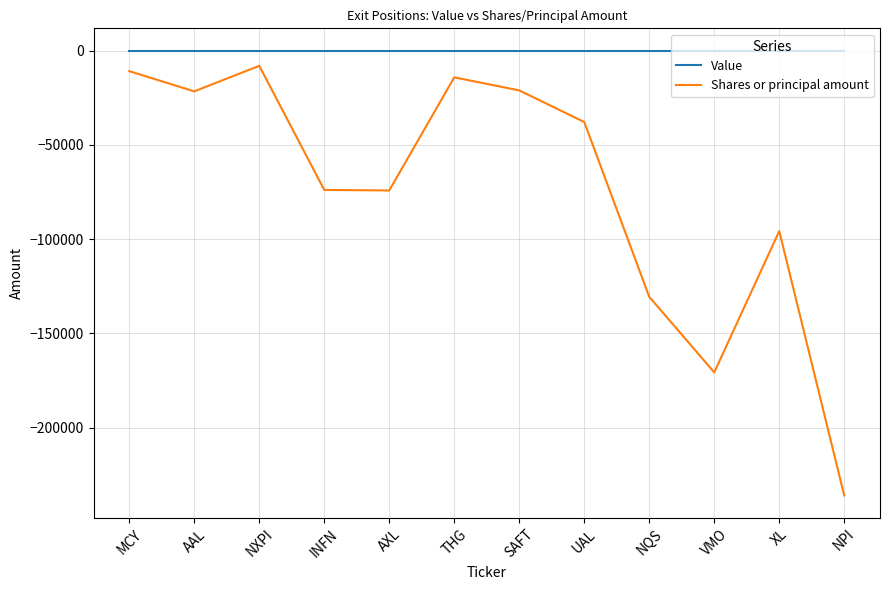

Rank the series by their average value, from lowest to highest.

Shares or principal amount, Value